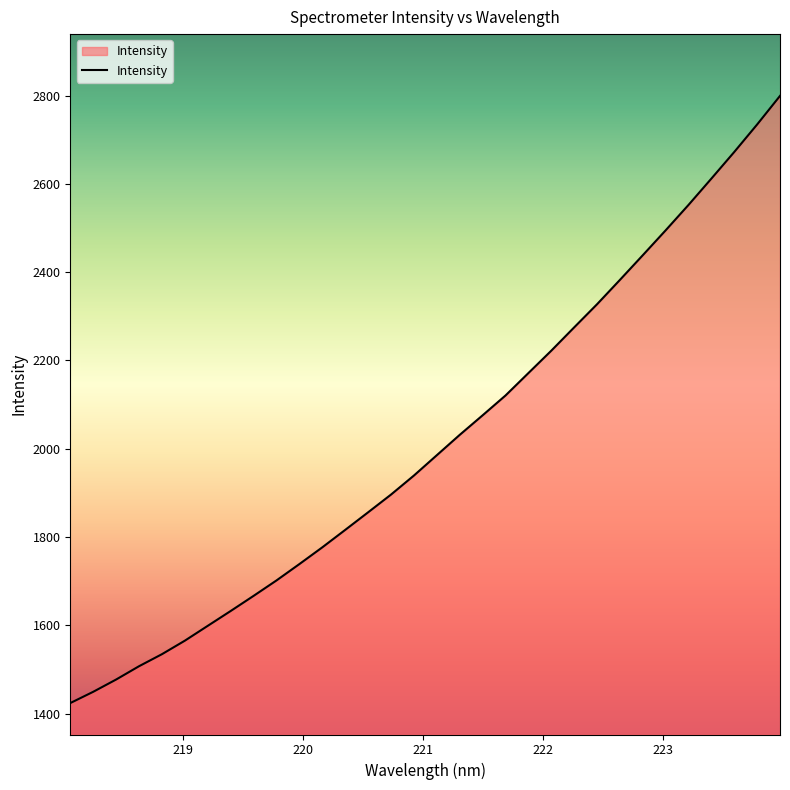

What is the minimum value shown in the chart?

1424.0